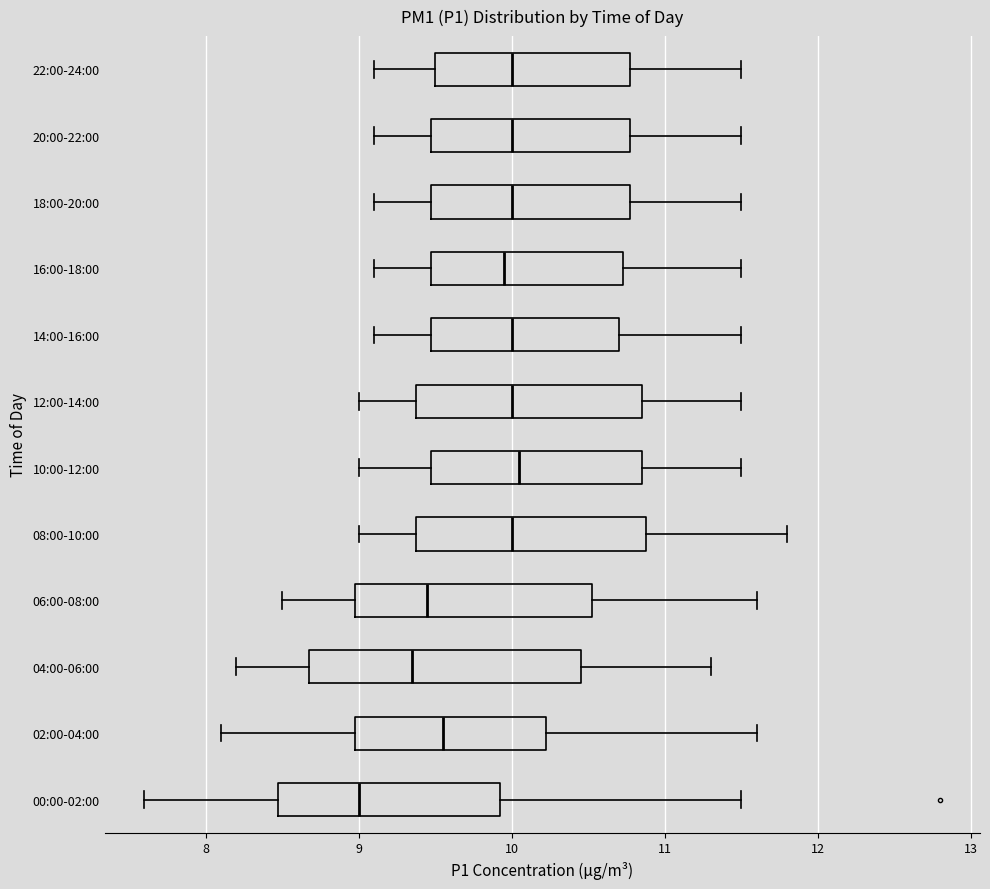

Reading bottom to top, read every box against the x-axis: the position of its median line, the range the box covers, and the ends of its whiskers. The values are not printed on the chart, so give them approximately, as read against the axis.

00:00-02:00: median 9.0, box 8.5 to 9.9, whiskers 7.6 to 11.5
02:00-04:00: median 9.6, box 9.0 to 10.2, whiskers 8.1 to 11.6
04:00-06:00: median 9.4, box 8.7 to 10.5, whiskers 8.2 to 11.3
06:00-08:00: median 9.5, box 9.0 to 10.5, whiskers 8.5 to 11.6
08:00-10:00: median 10.0, box 9.4 to 10.9, whiskers 9.0 to 11.8
10:00-12:00: median 10.1, box 9.5 to 10.9, whiskers 9.0 to 11.5
12:00-14:00: median 10.0, box 9.4 to 10.9, whiskers 9.0 to 11.5
14:00-16:00: median 10.0, box 9.5 to 10.7, whiskers 9.1 to 11.5
16:00-18:00: median 10.0, box 9.5 to 10.7, whiskers 9.1 to 11.5
18:00-20:00: median 10.0, box 9.5 to 10.8, whiskers 9.1 to 11.5
20:00-22:00: median 10.0, box 9.5 to 10.8, whiskers 9.1 to 11.5
22:00-24:00: median 10.0, box 9.5 to 10.8, whiskers 9.1 to 11.5